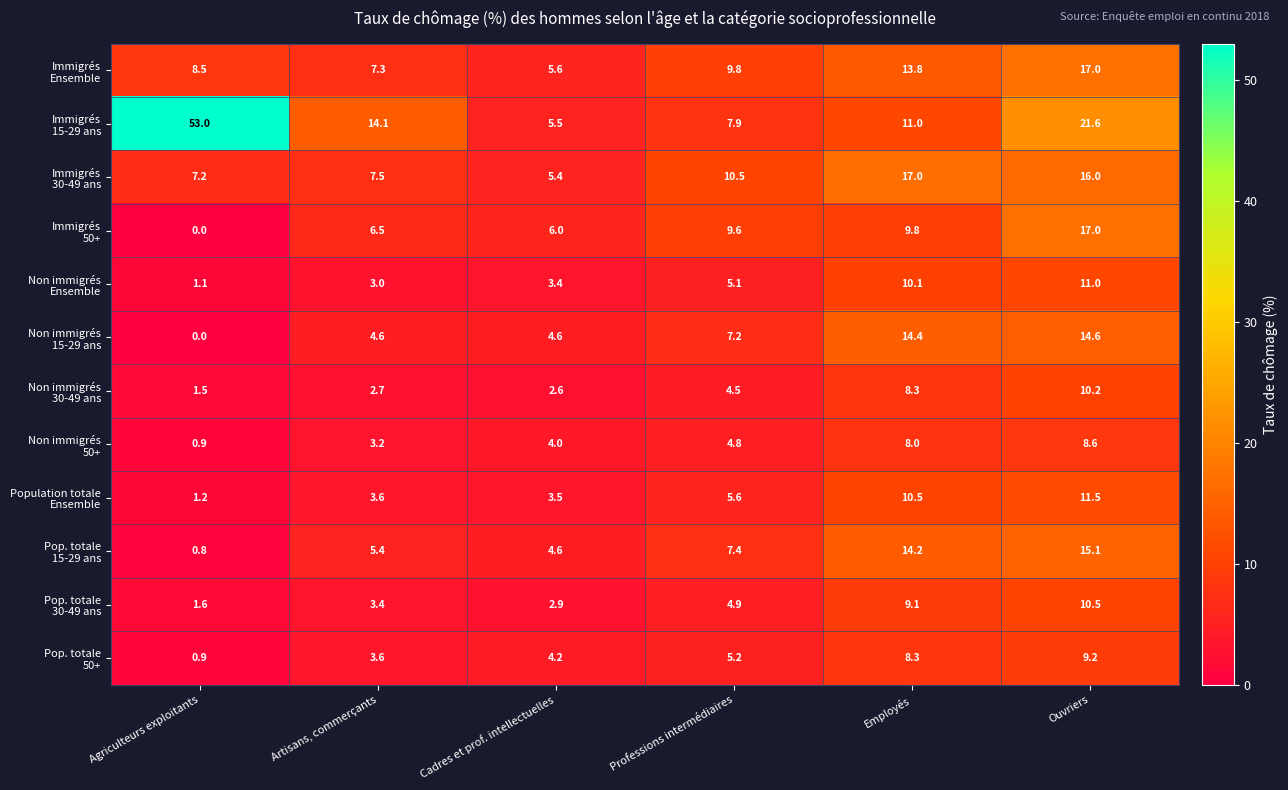

At how many categories does at least one series exceed 2?

6